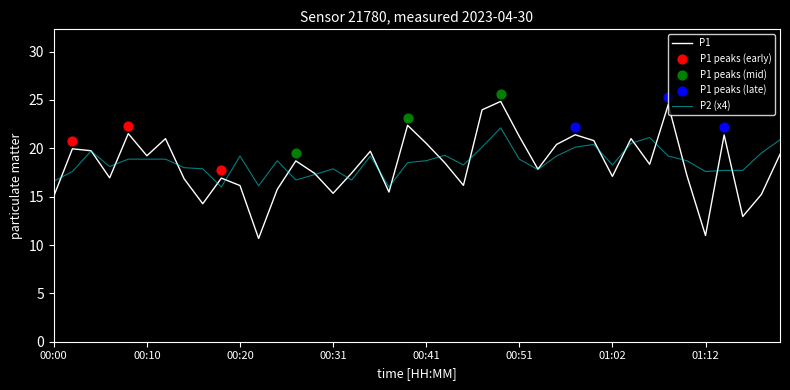

Which series reaches the maximum Y coordinate?

P1